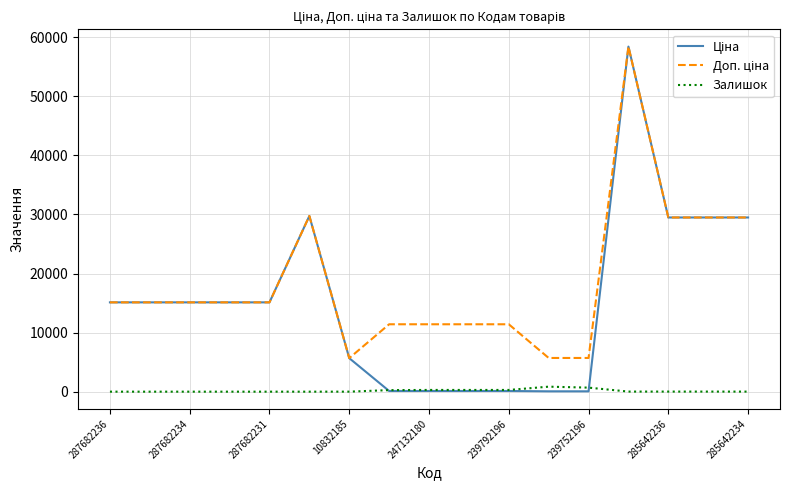

What is the greatest value displayed?

58426.5